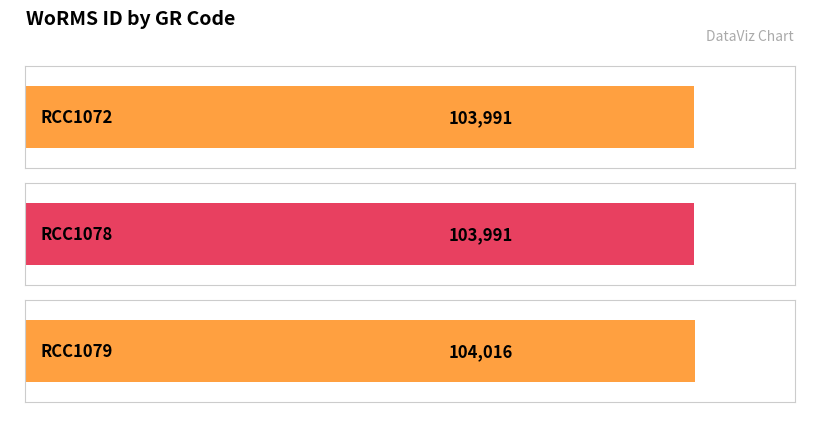

What is the smallest value displayed?

103991